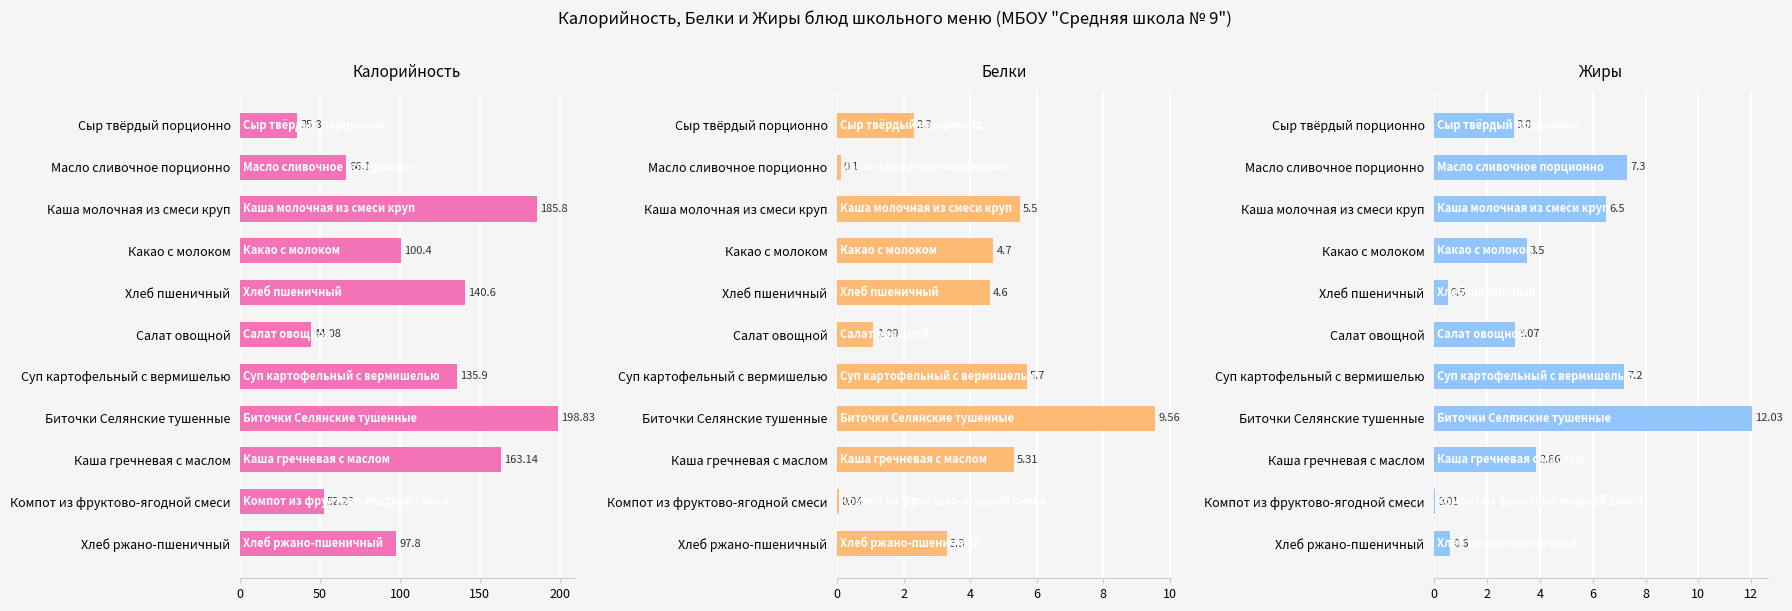

What value does the Белки series have at Суп картофельный с вермишелью?

5.7